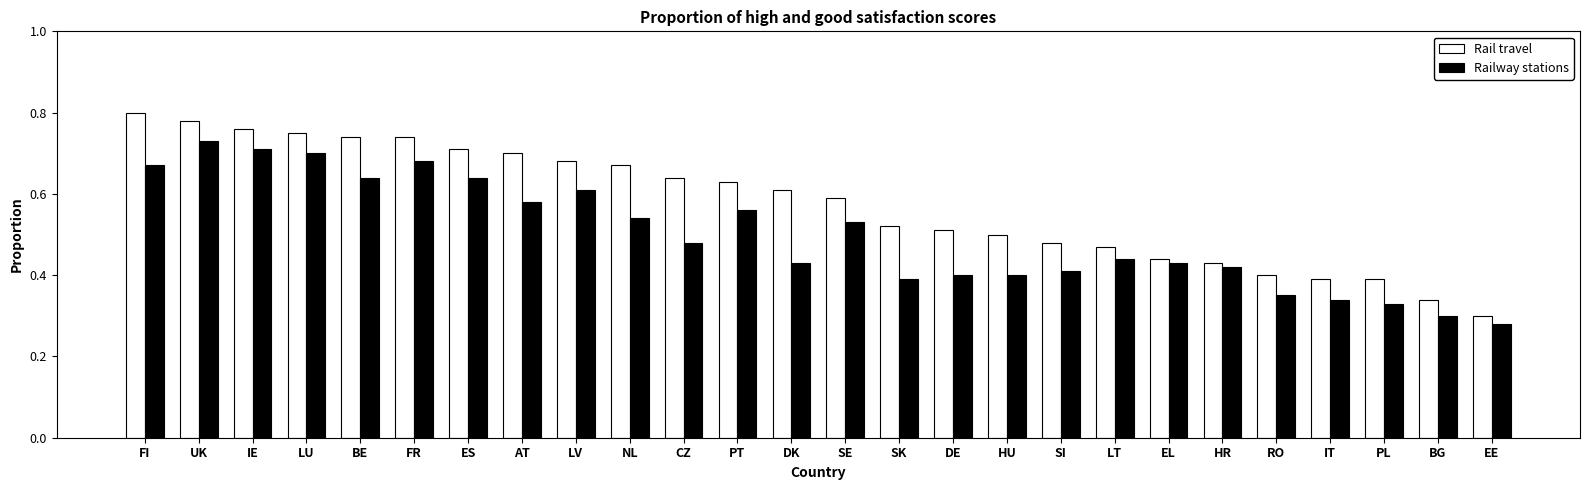

What is the sum of all Rail travel values?

15.0